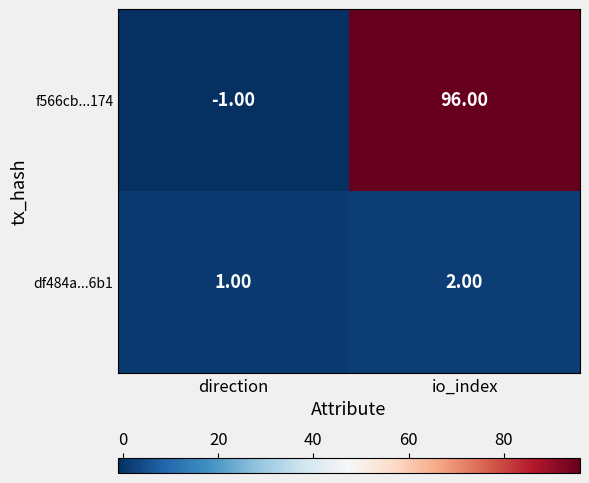

What is the sum of the f566cb...174 values at io_index and direction?

95